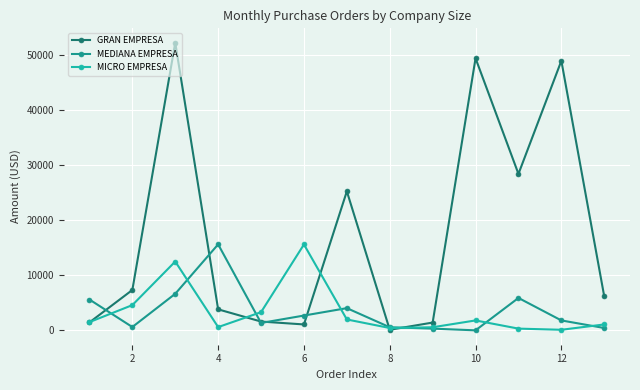

At how many categories does at least one series exceed 18756?

5